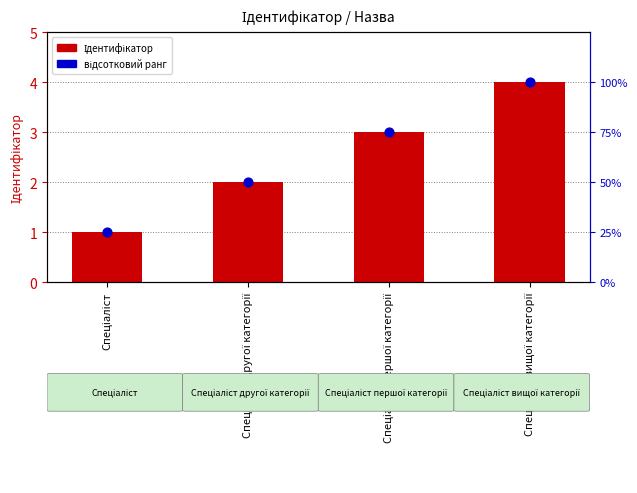

At which category is the sum across all series the highest?

Спеціаліст вищої категорії